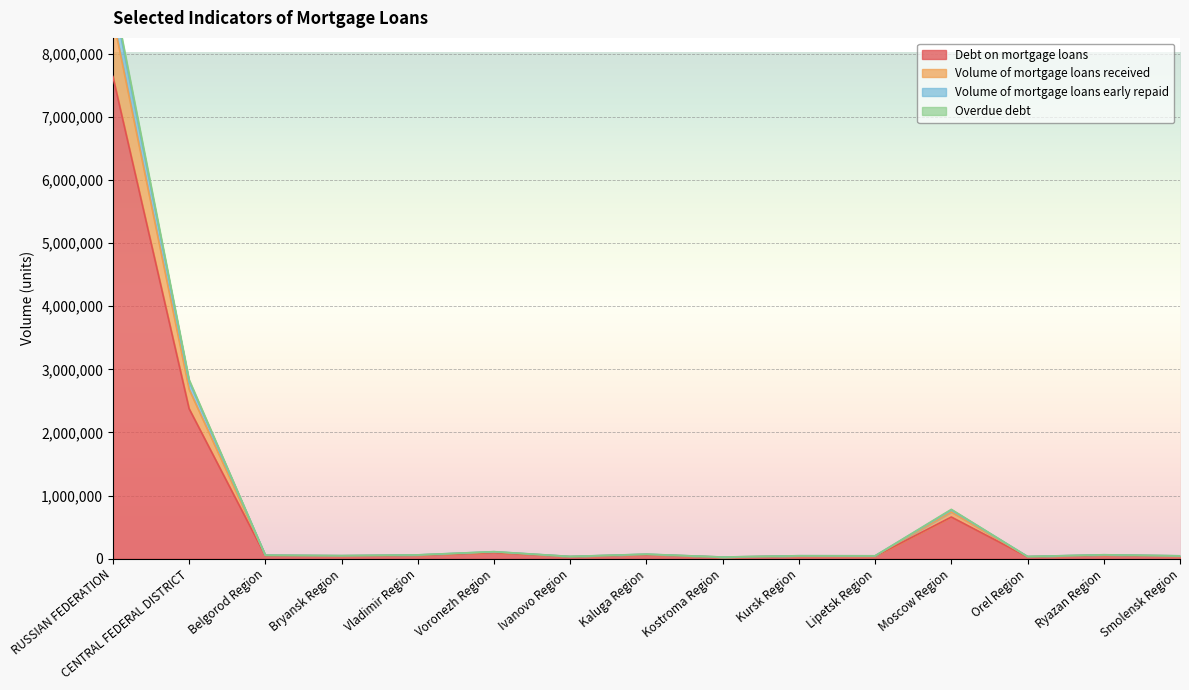

What is the difference between the second highest and second lowest values in the Debt on mortgage loans series?

2346242